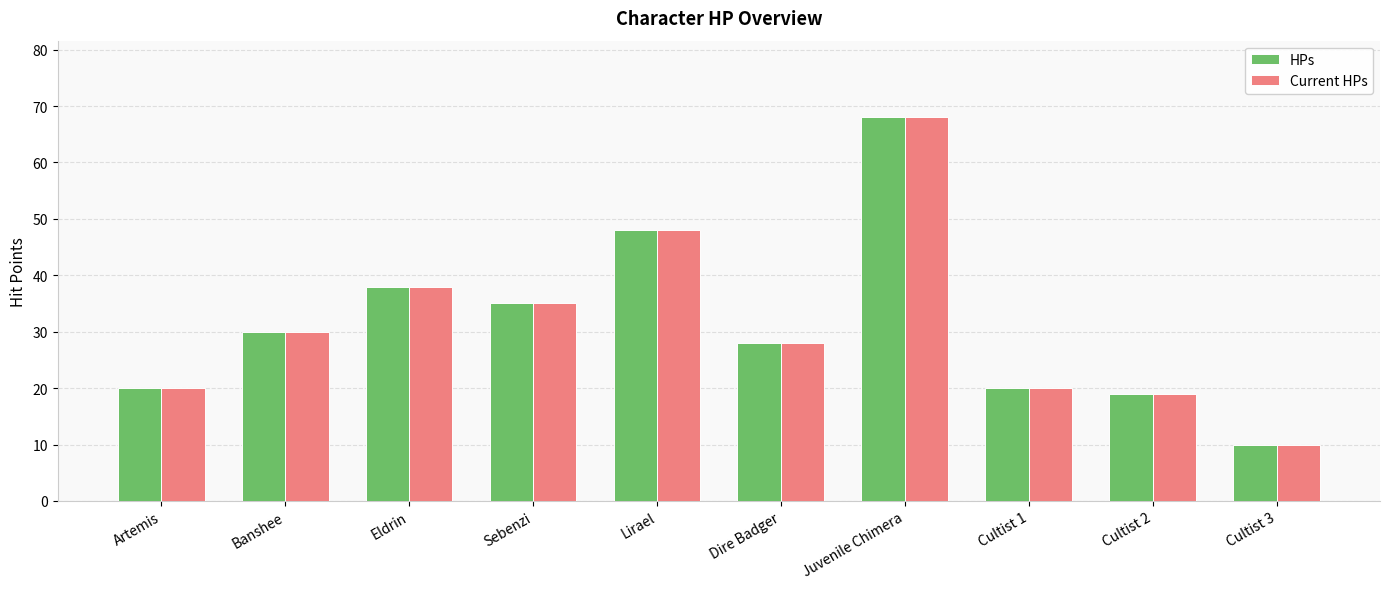

The value of HPs at Lirael is 48. True or false?

True